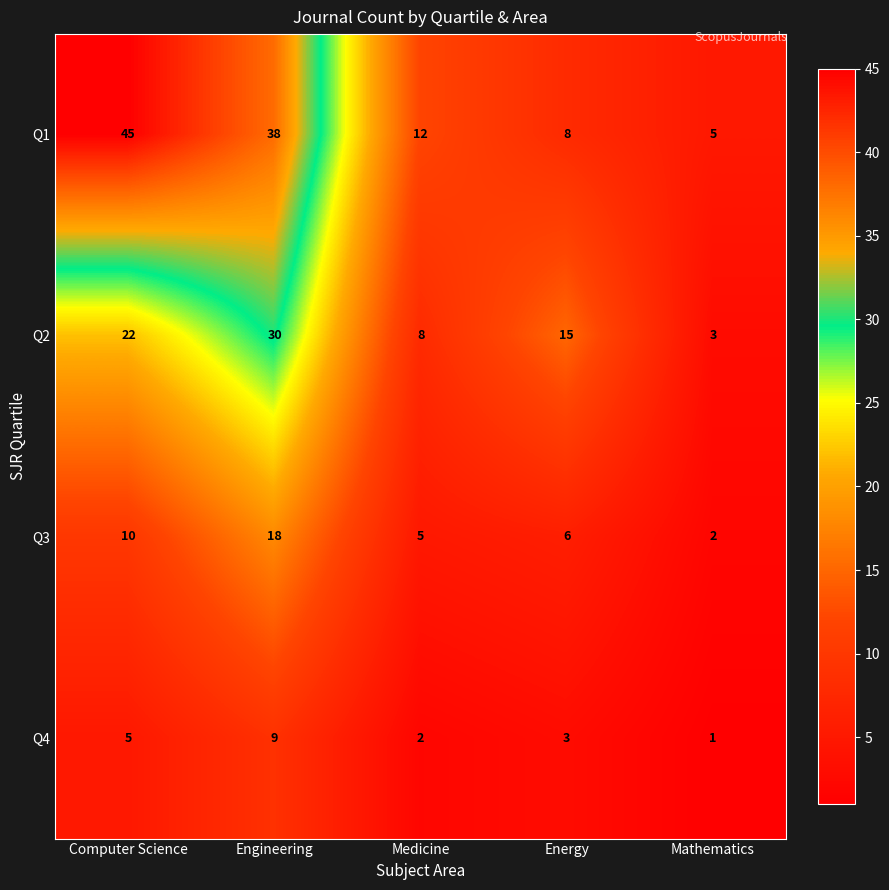

Which series has the largest total across all categories?

Q1